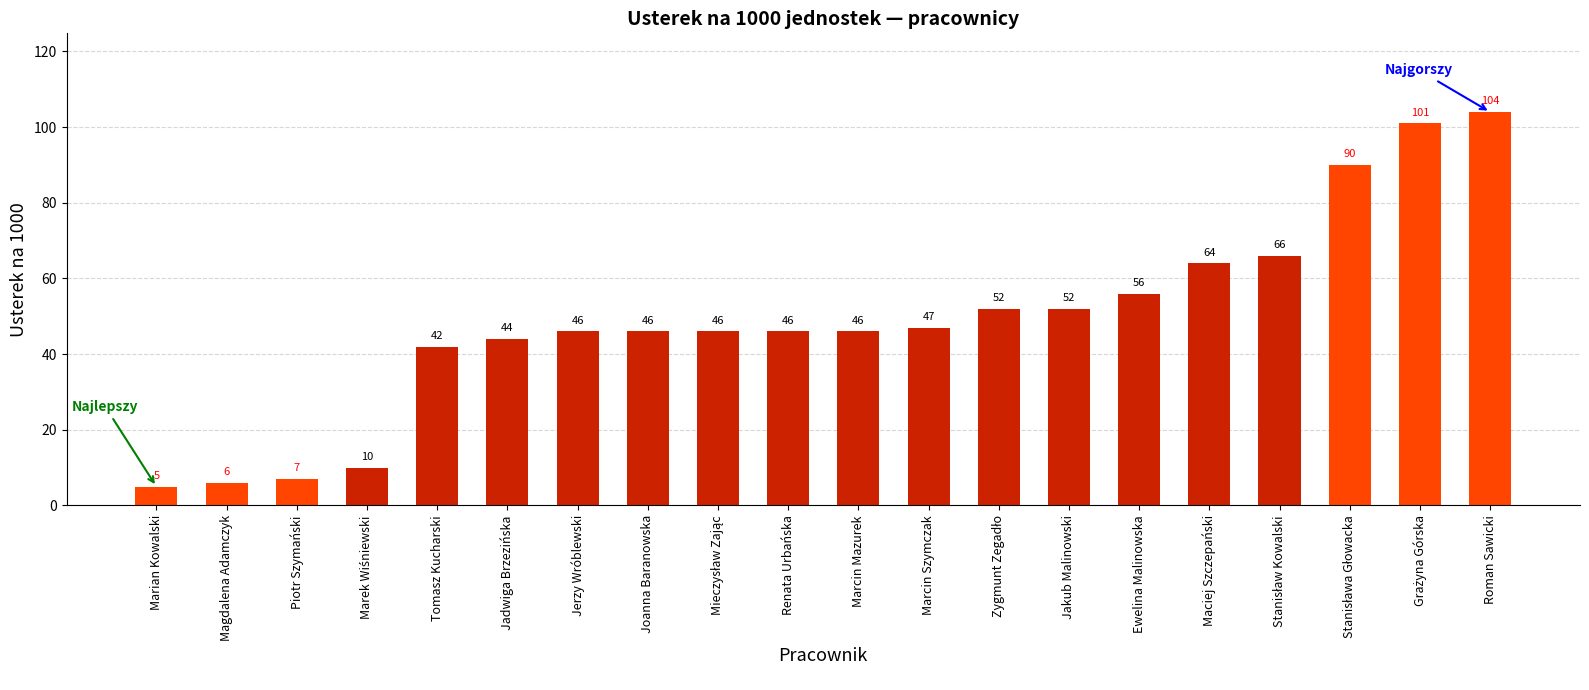

What is the change in value from Renata Urbańska to Maciej Szczepański?

+18